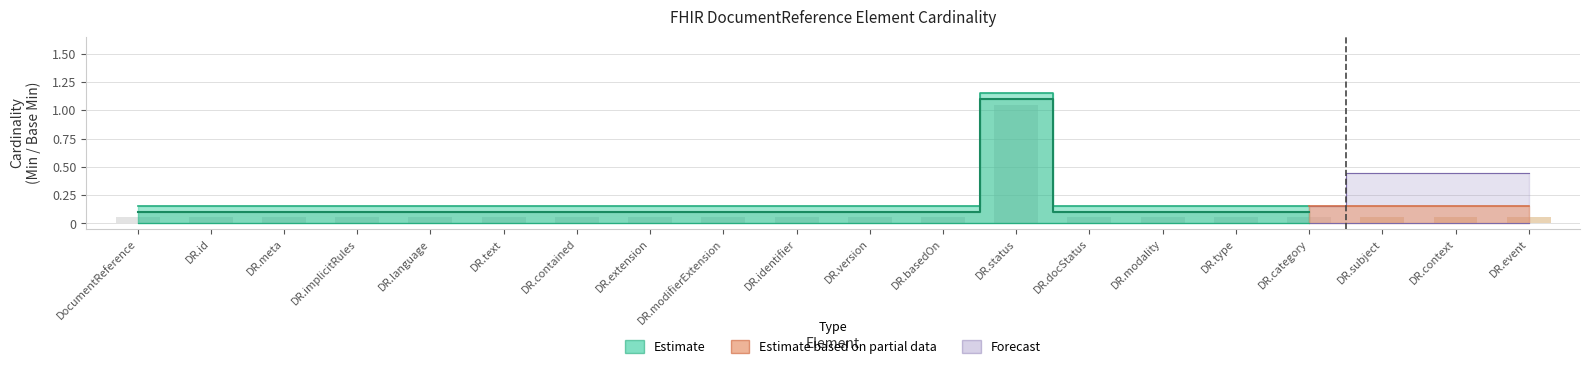

How many positive values does the Base Min series have?

1